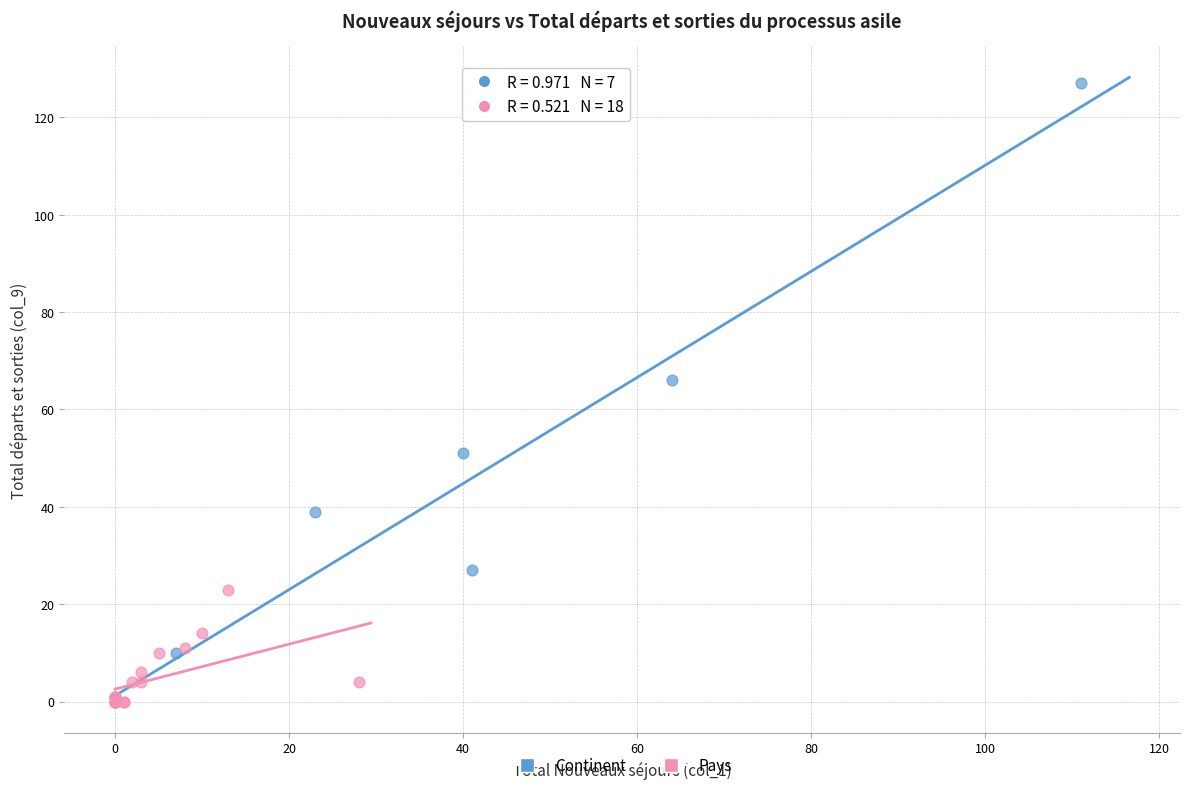

Which series has the widest spread of Y values?

Continent